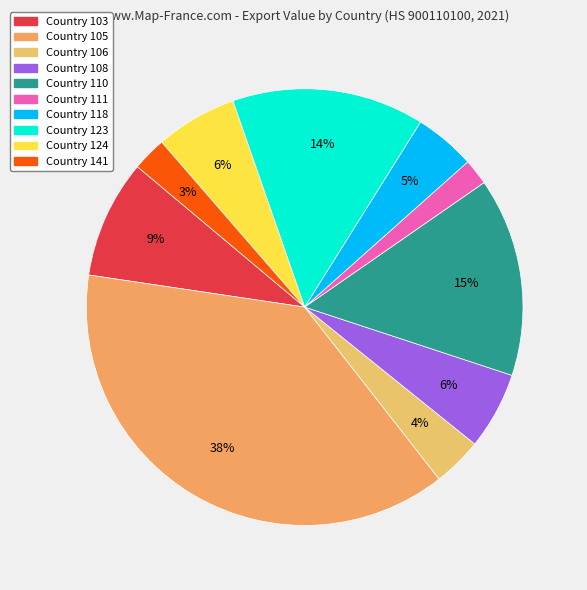

Between Country 105 and Country 118, which is larger?

Country 105